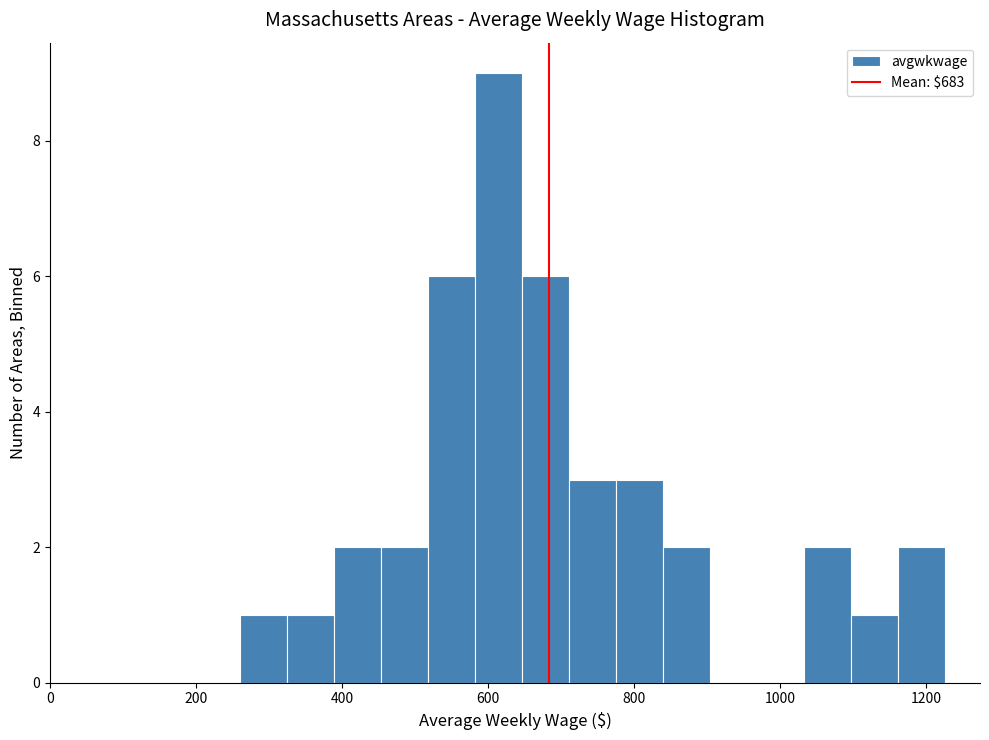

Read against the x-axis, roughly where is the centre of the tallest bar?

620